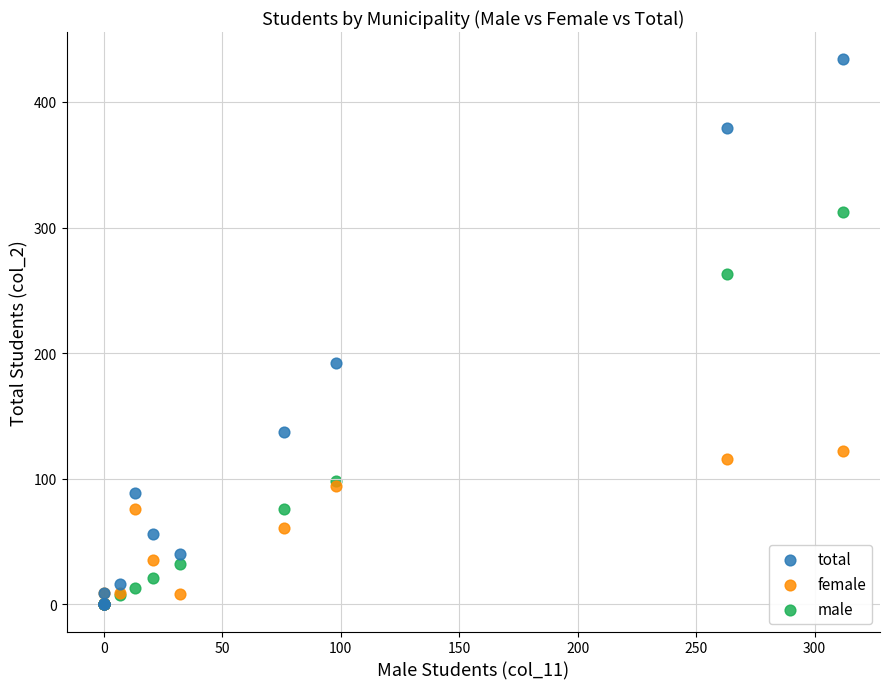

Which series reaches the maximum Y coordinate?

total